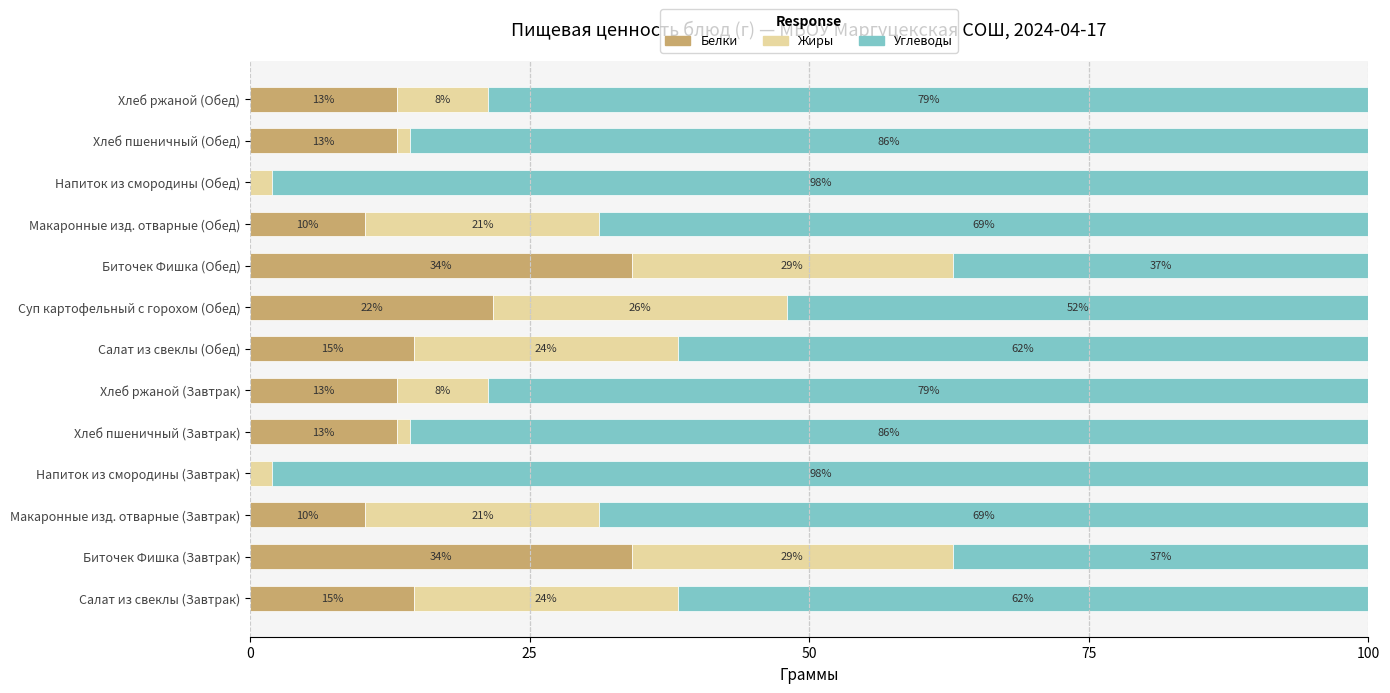

What is the highest value of the Белки series?

34.1